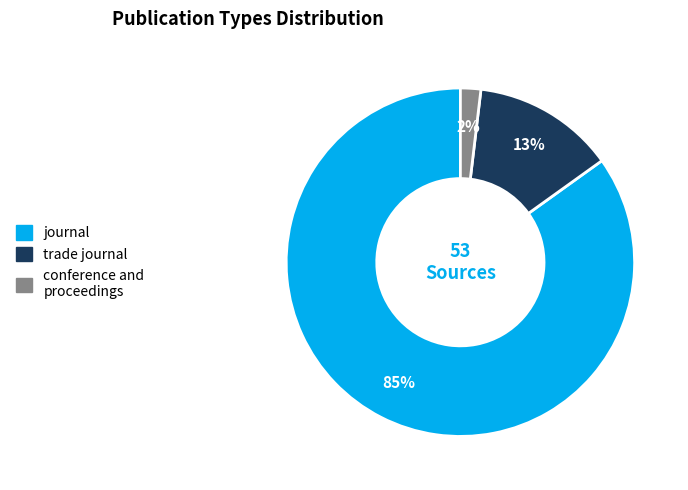

Do journal and conference and proceedings together represent more than half of the pie?

Yes